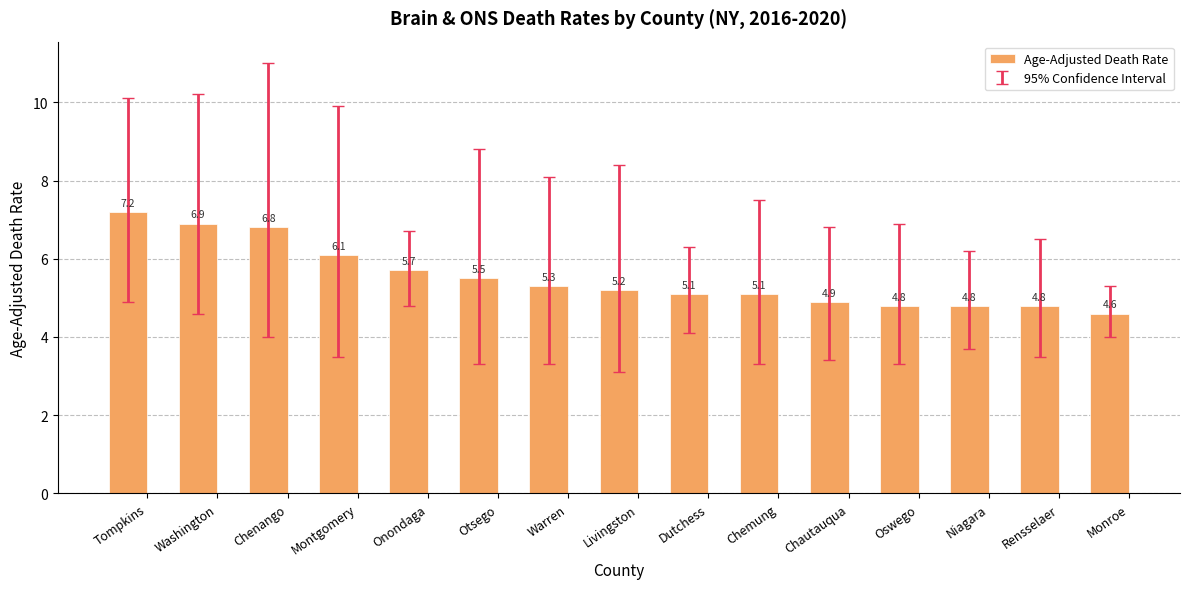

What value does the data have at Otsego?

5.5